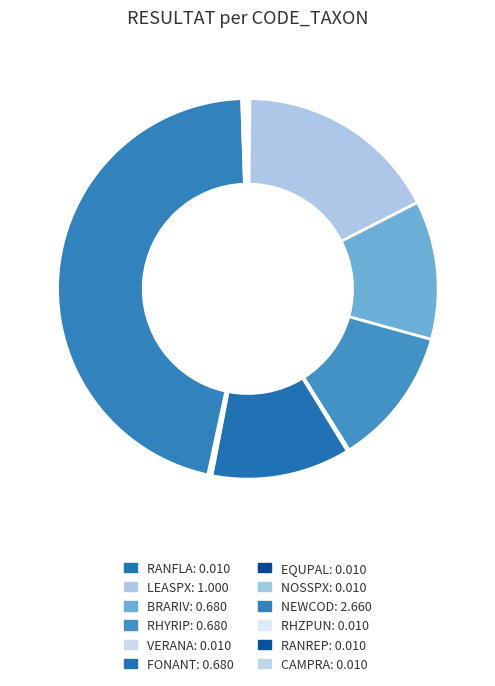

To the nearest percent, what is the average slice percentage?

8%